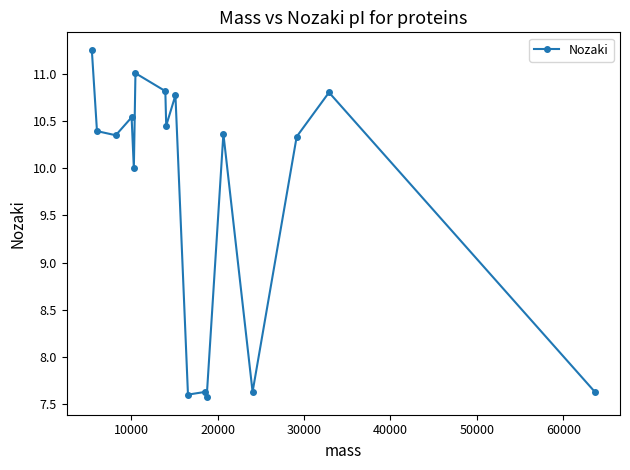

What is the sum of all values?

165.2